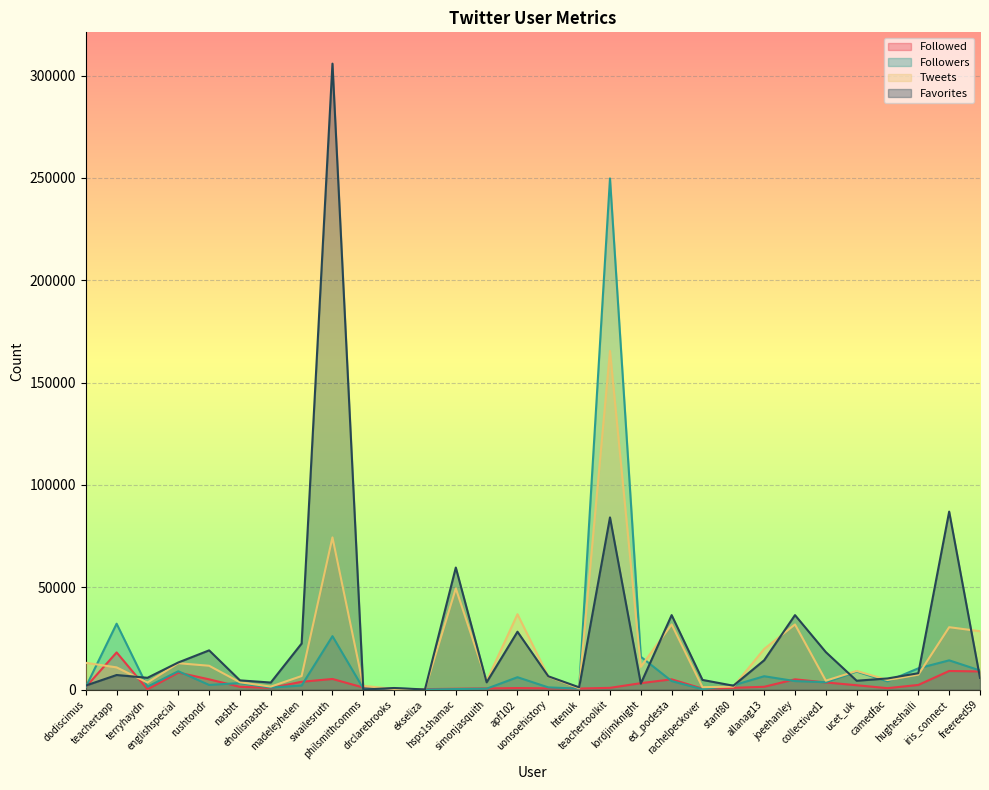

How many data points in Tweets are above 9087?

14